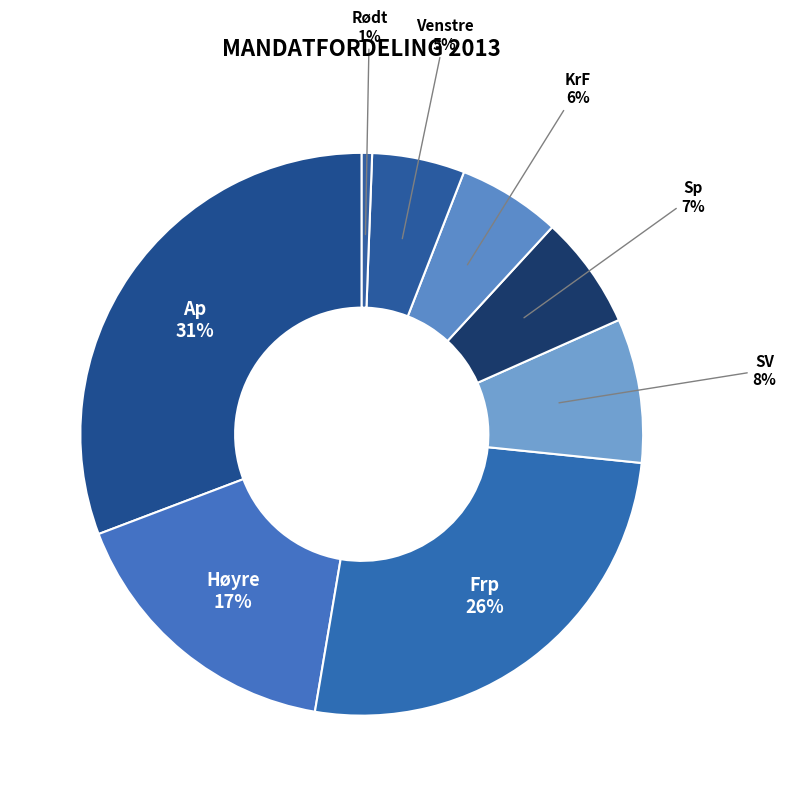

Is it true that SV is 14% of the pie?

False